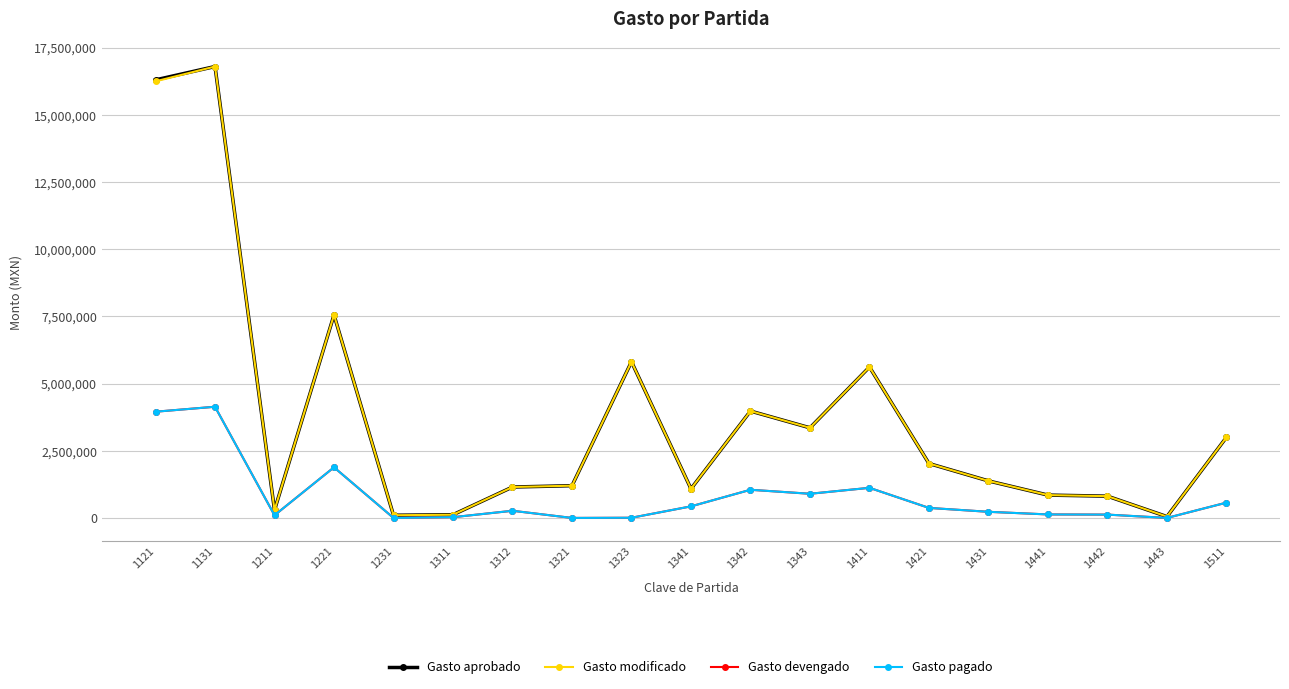

True or false: Gasto modificado and Gasto pagado intersect in this chart.

False